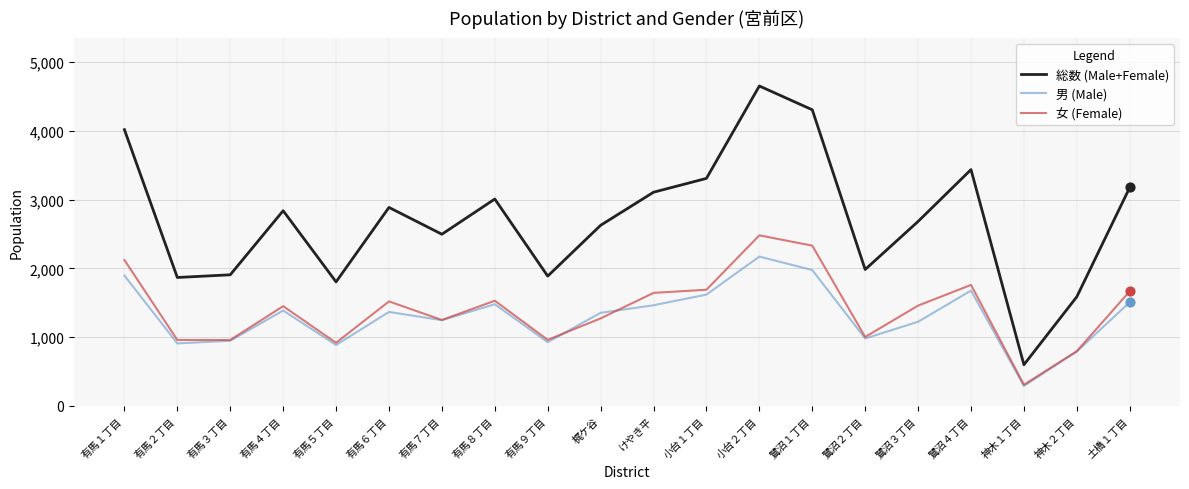

What is the spread (max minus min) of values at 有馬７丁目?

1250